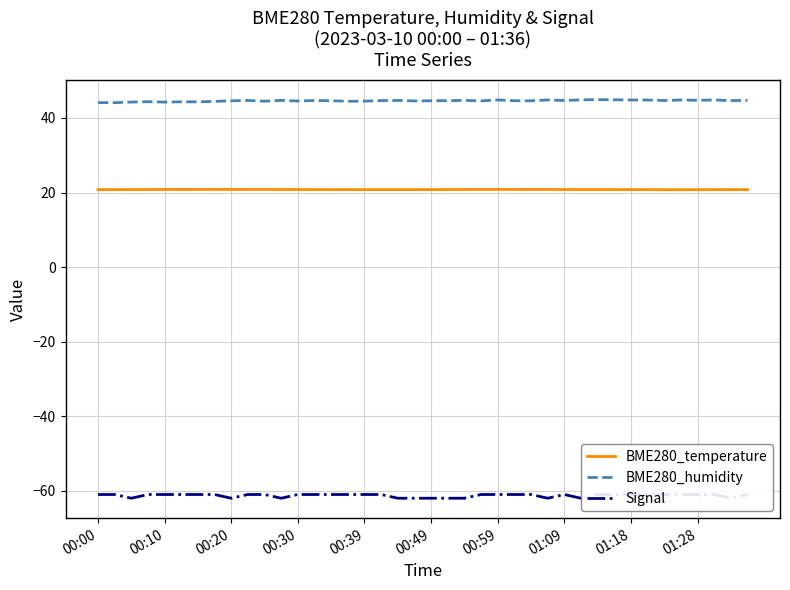

How many BME280_humidity values are between 44 and 45?

40